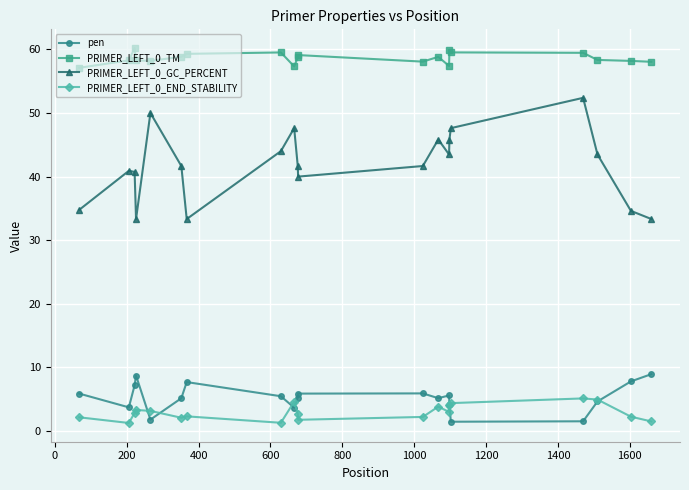

After their last crossing, which series has the higher values: pen or PRIMER_LEFT_0_END_STABILITY?

pen